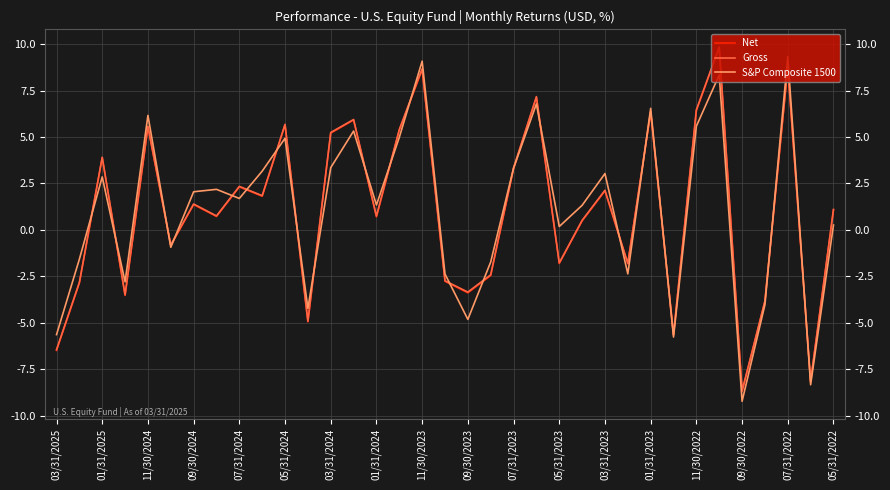

What is the lowest value of the Net series?

-8.7